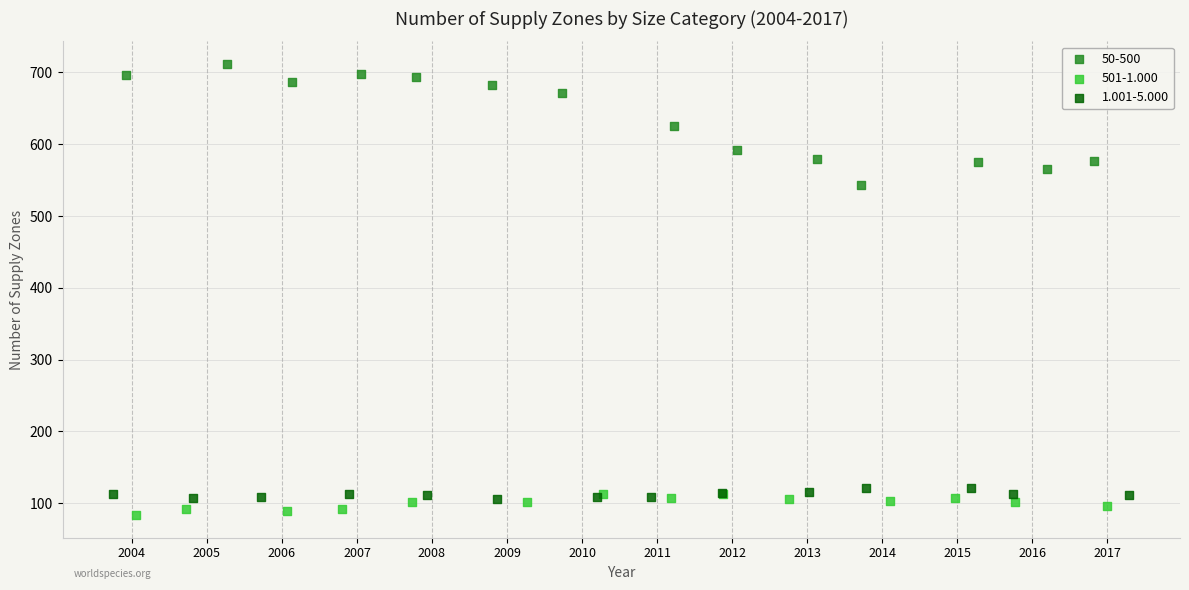

Which series reaches the maximum Y coordinate?

50-500